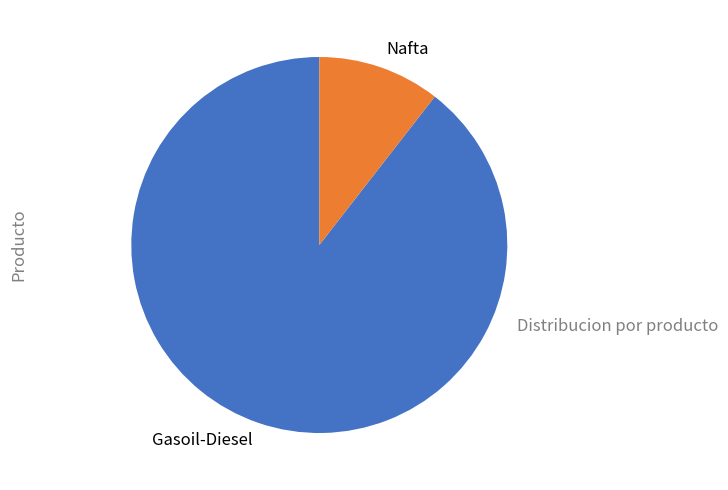

What is the smallest slice in the pie chart?

Nafta